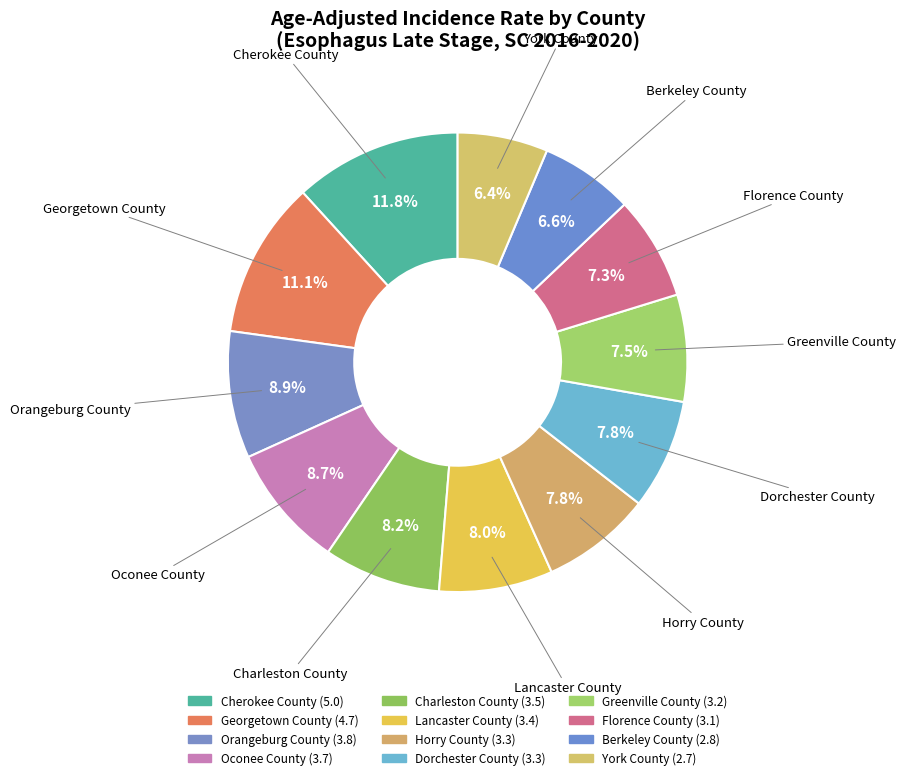

How much of the chart is everything except Cherokee County?

88.2%